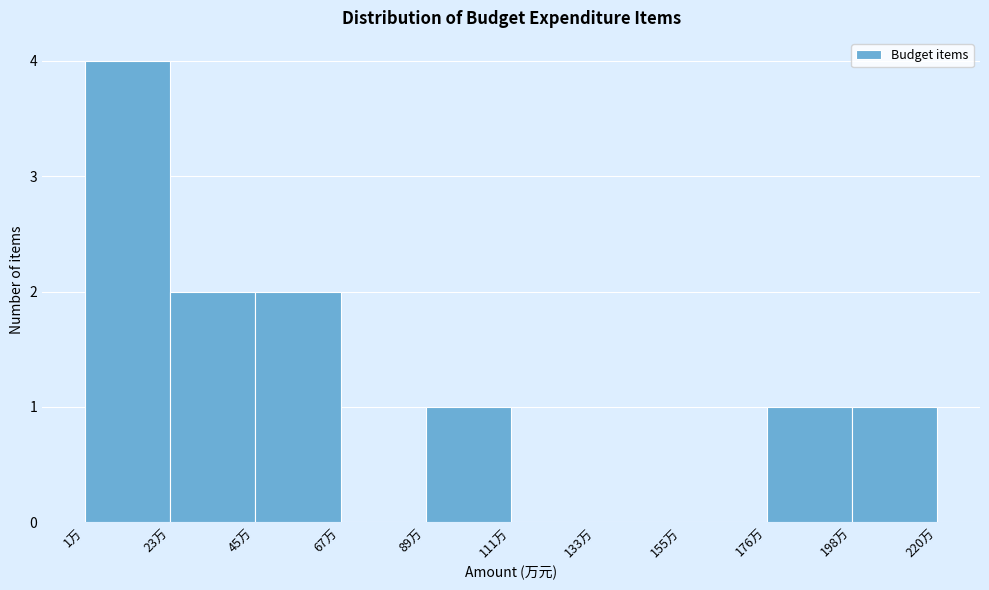

Reading left to right, list every bar in this chart as the range it spans on the x-axis followed by its height. Neither the bar edges nor the heights are printed on the chart, so give them approximately, as read against the axes.

0 to 25: 4
25 to 45: 2
45 to 70: 2
70 to 90: 0
90 to 110: 1
110 to 135: 0
135 to 155: 0
155 to 175: 0
175 to 200: 1
200 to 220: 1